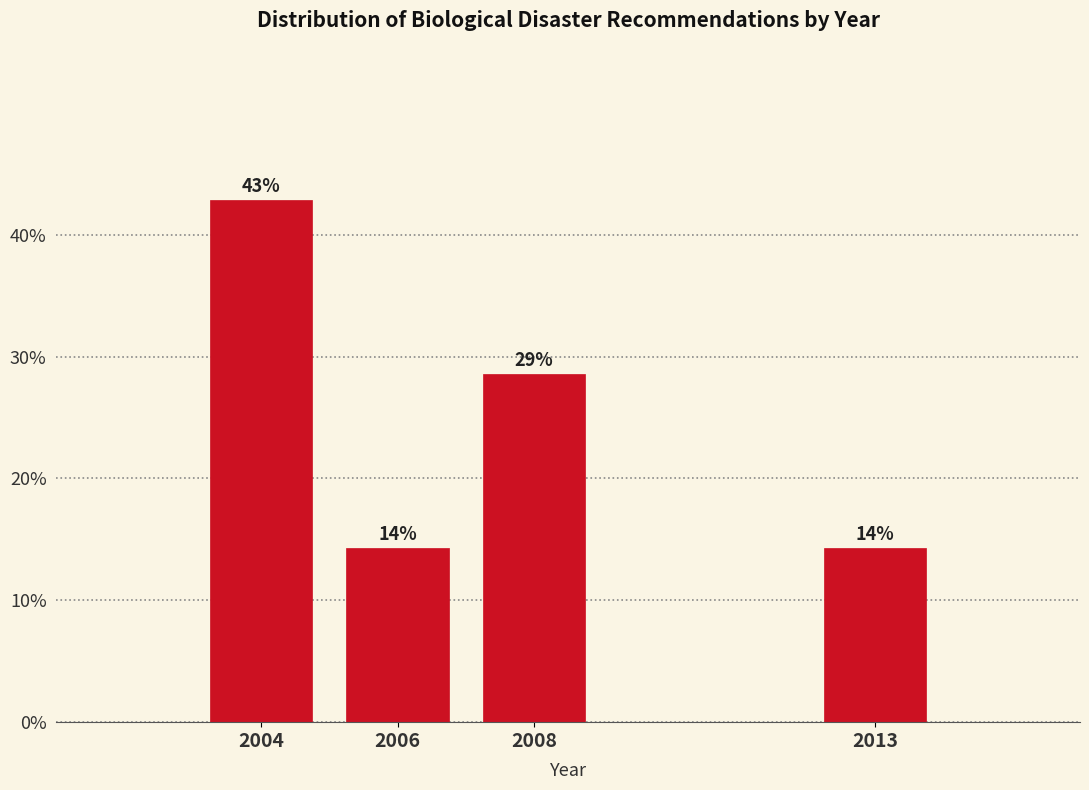

Does the chart contain any negative values?

No